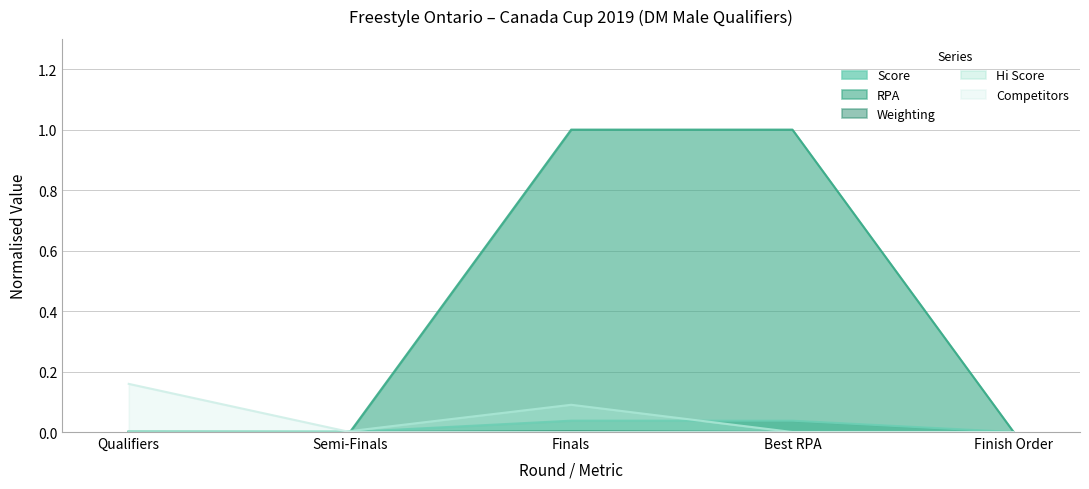

At which label is Hi Score closest to 0?

Best RPA